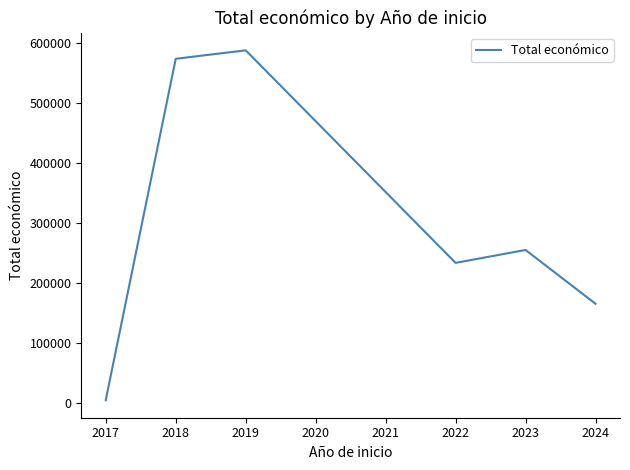

At which category does the chart reach its peak across all series?

2019